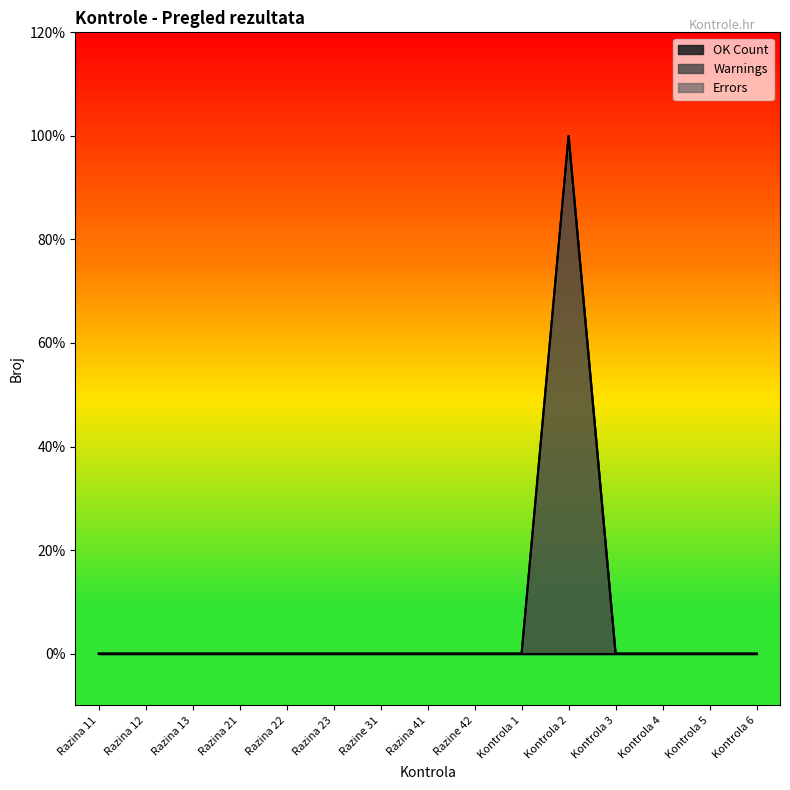

True or false: OK Count and Errors intersect in this chart.

False